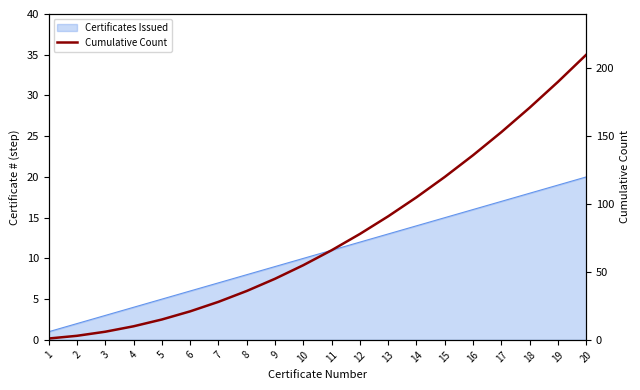

At which category does the chart reach its peak across all series?

20